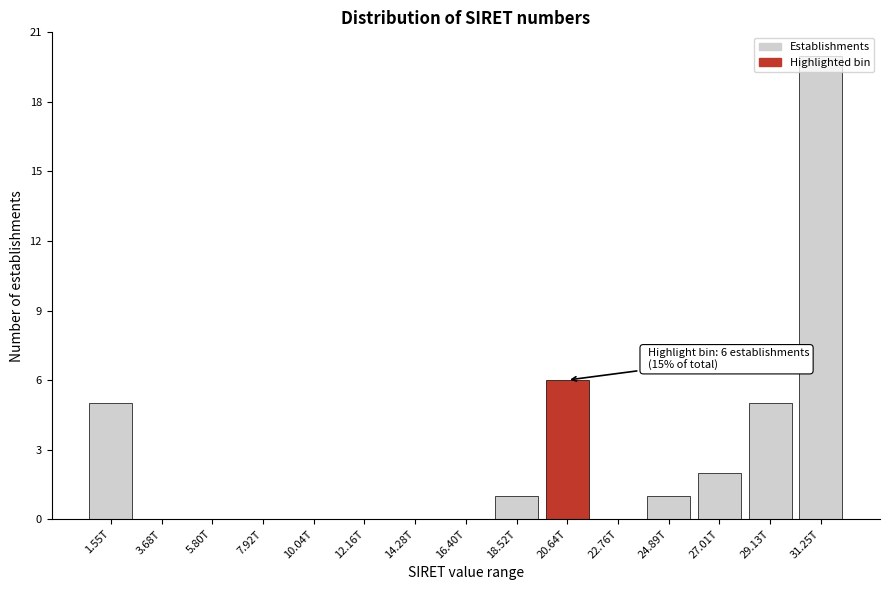

Is it true that the value at 3.68T is 0?

True